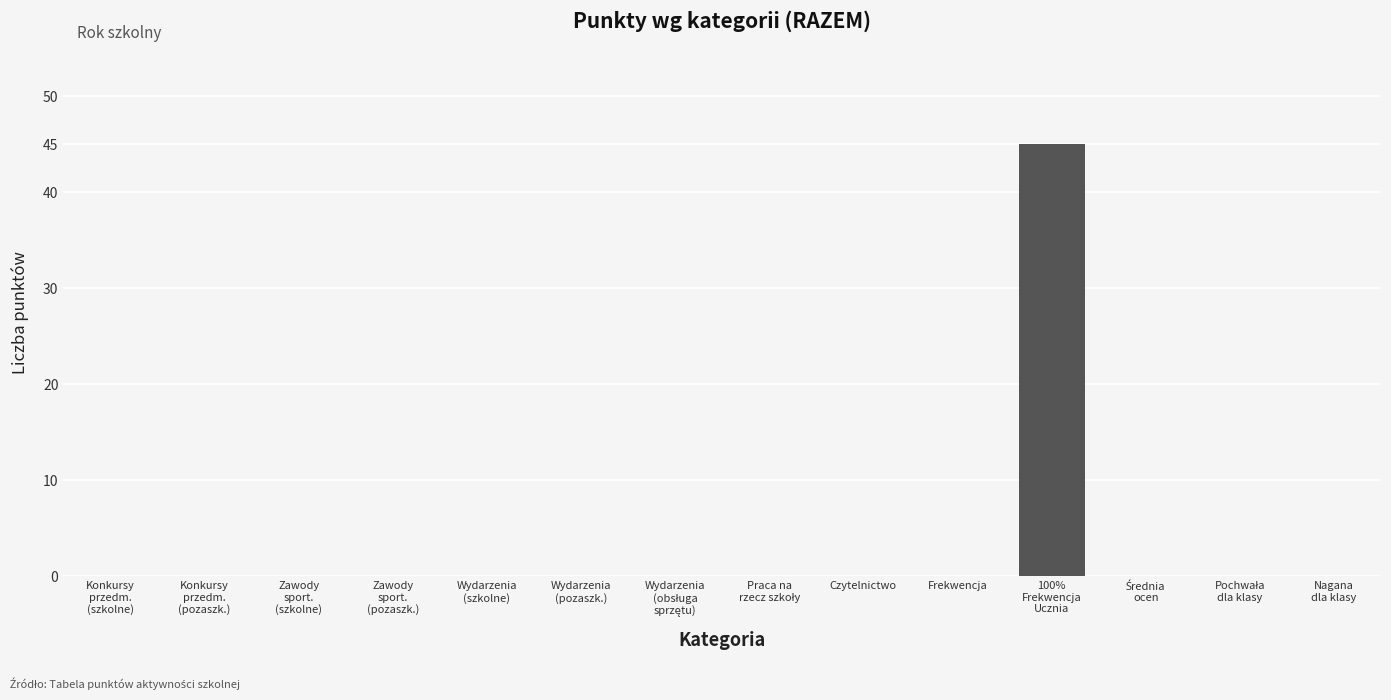

What is the sum of all values?

45